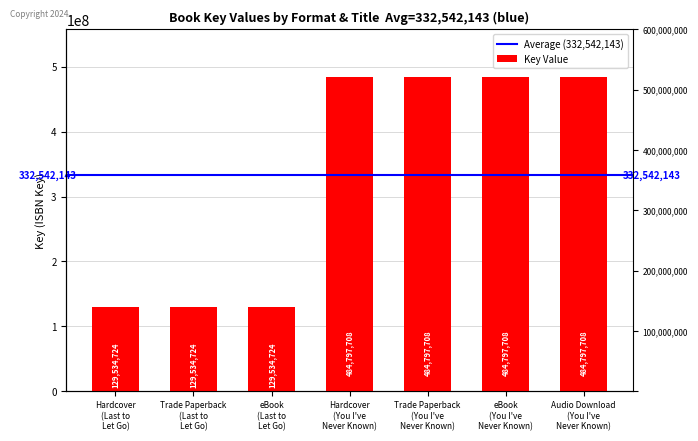

Count the number of data series in this chart.

1